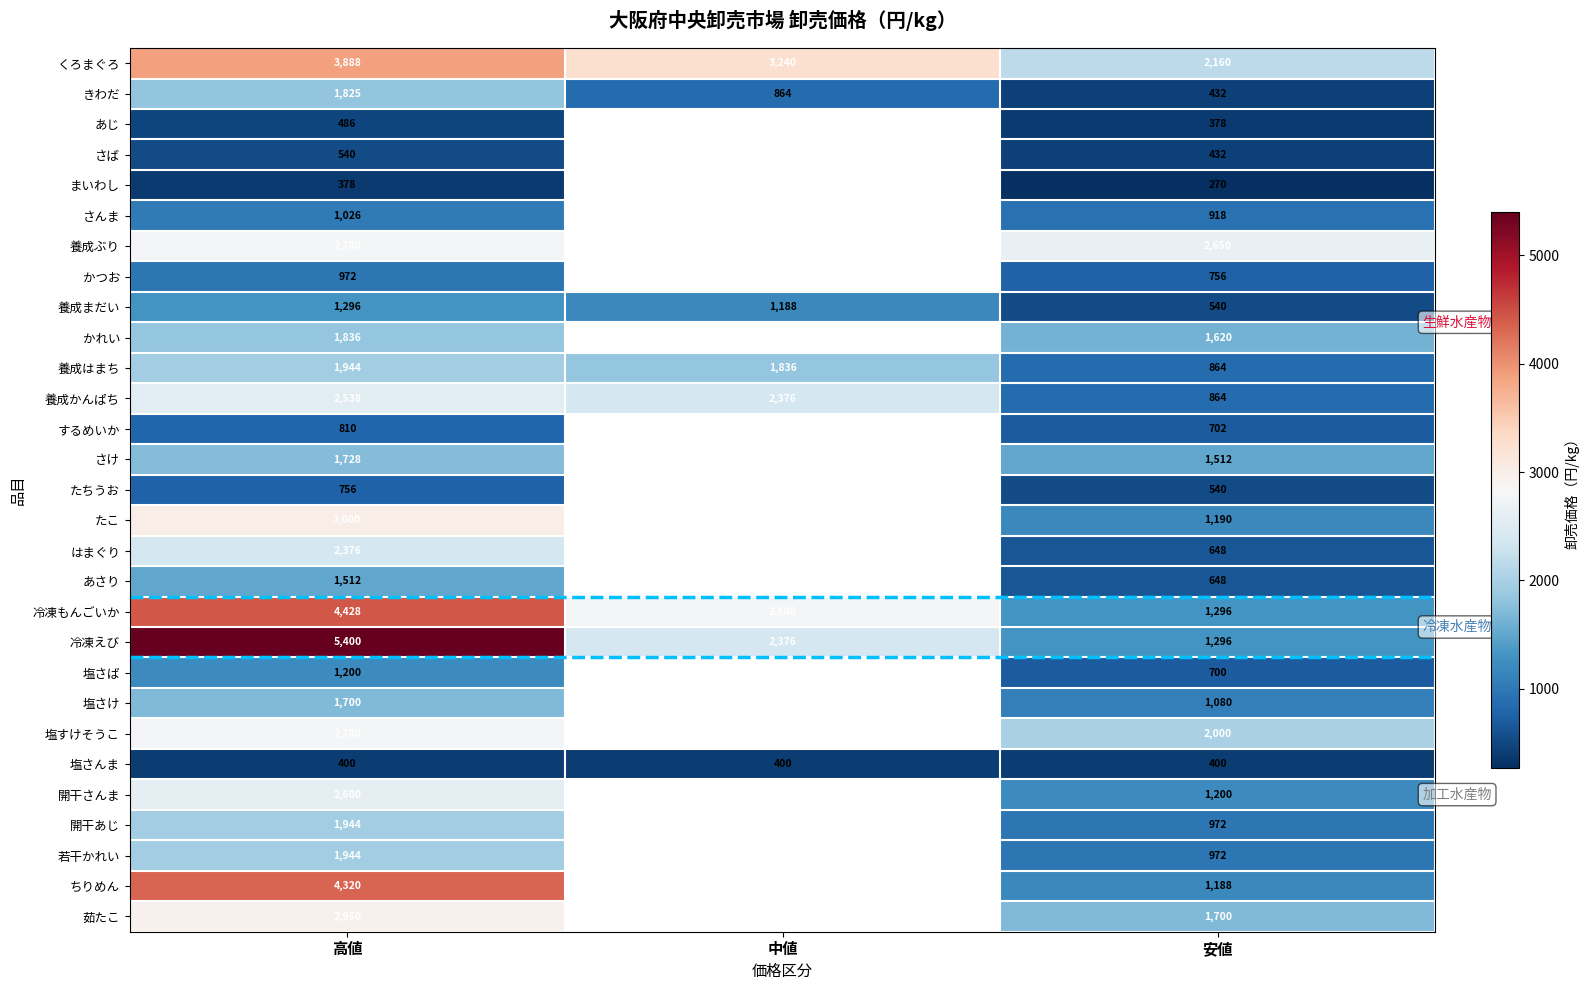

At which category does the chart reach its minimum across all series?

安値